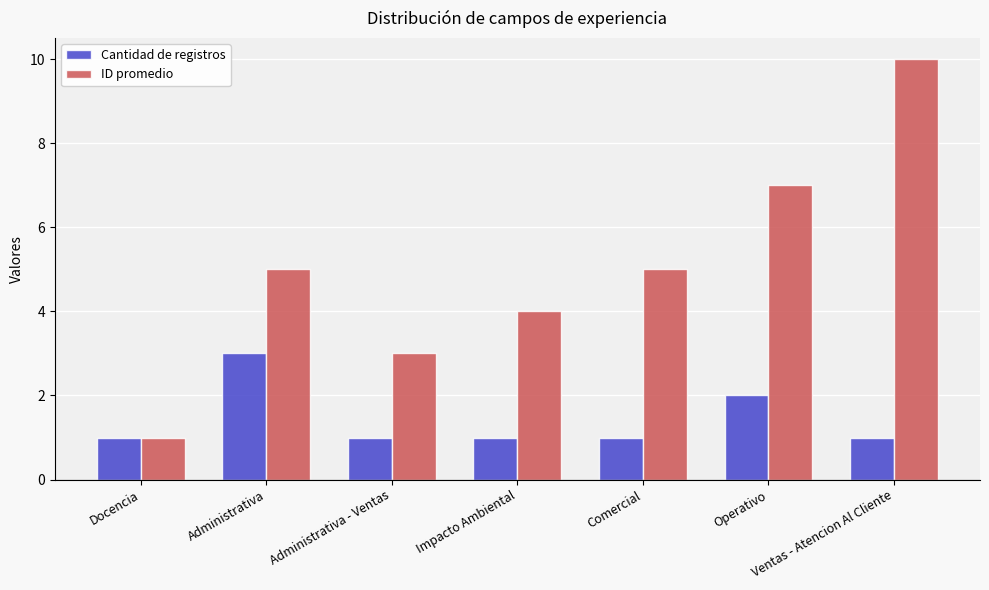

Reading left to right, list all the values displayed in this chart.

Cantidad de registros: 1	3	1	1	1	2	1
ID promedio: 1	5	3	4	5	7	10